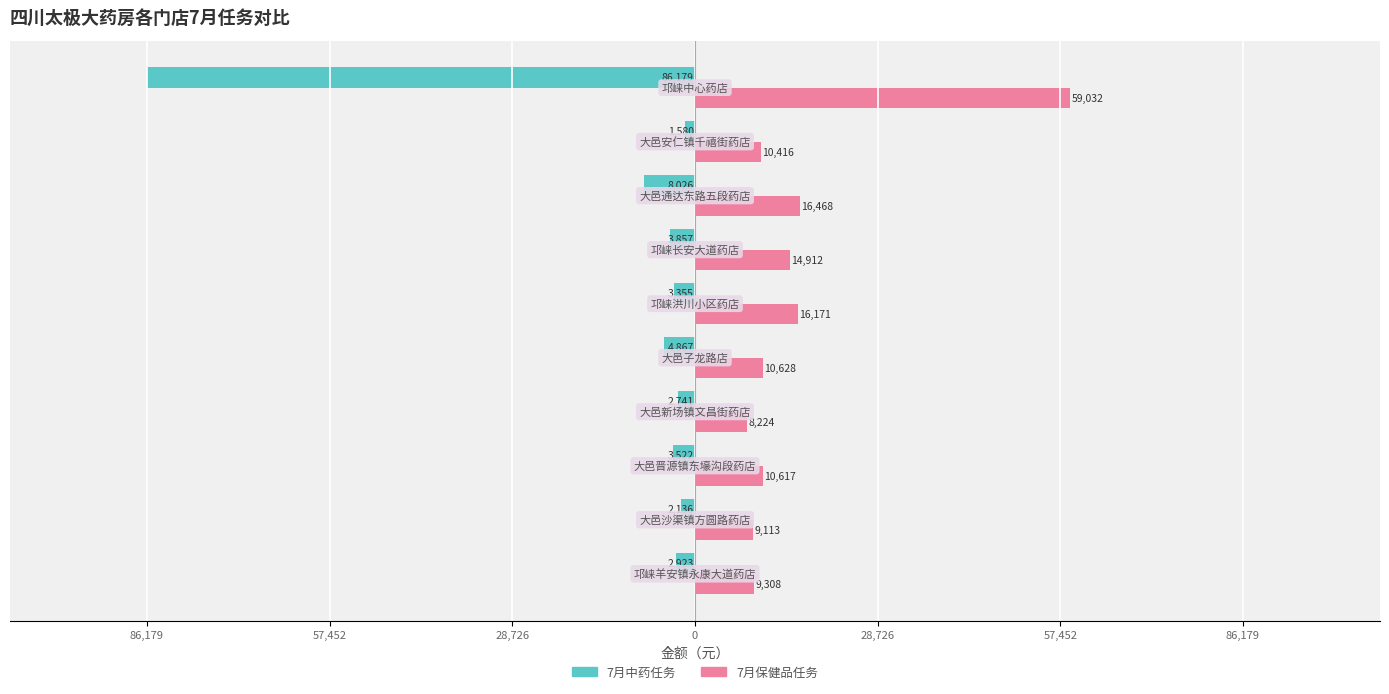

What are all the series names shown in the legend?

7月中药任务, 7月保健品任务